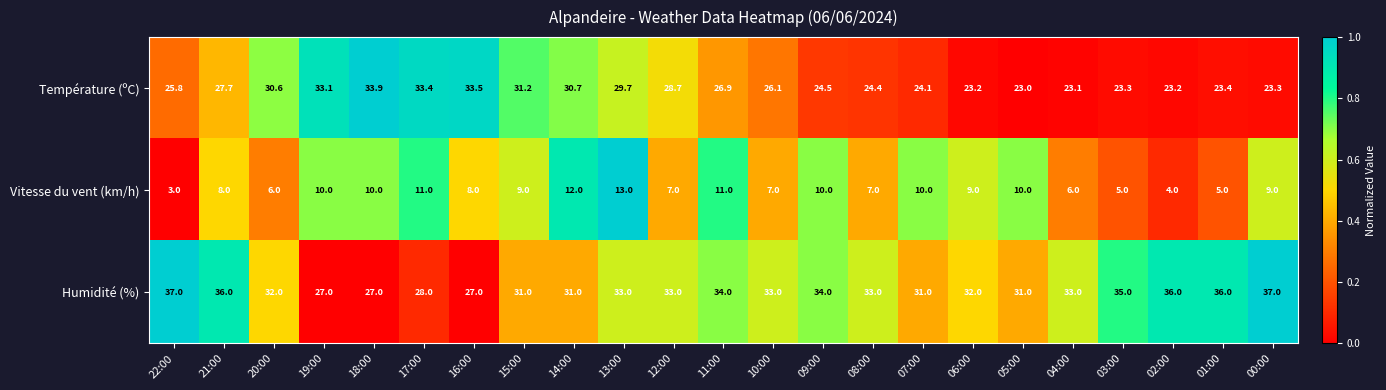

True or false: Température (ºC) has a value of 29.7 at 13:00.

True